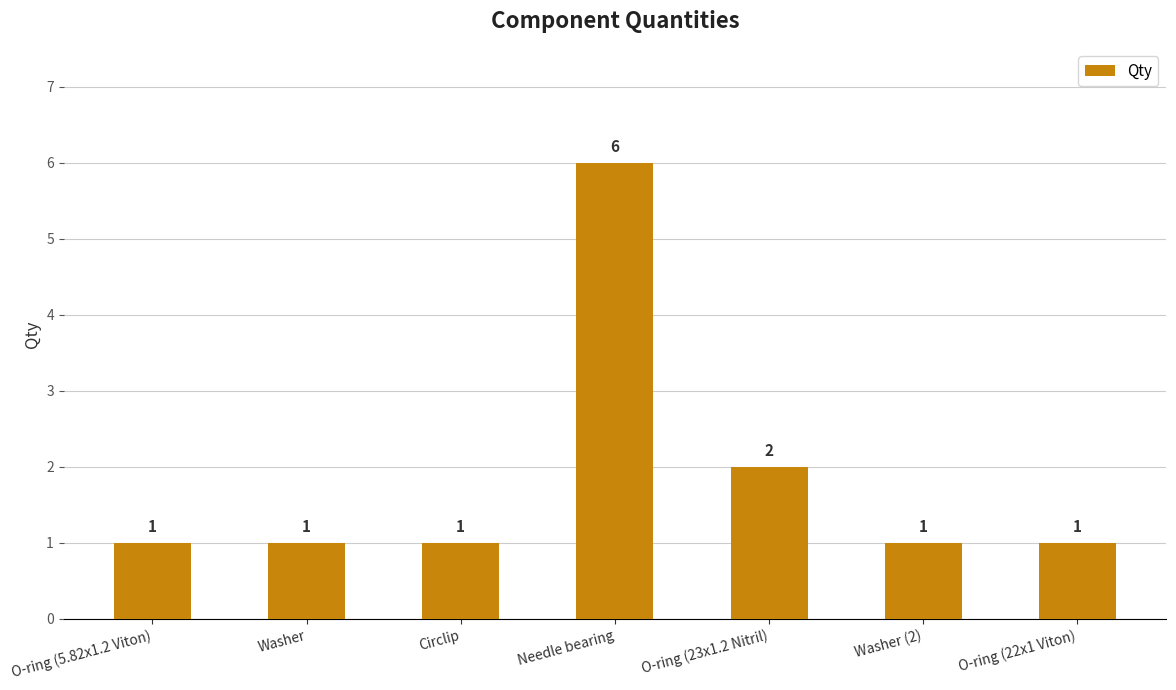

What is the sum of the values at Washer (2) and O-ring (23x1.2 Nitril)?

3